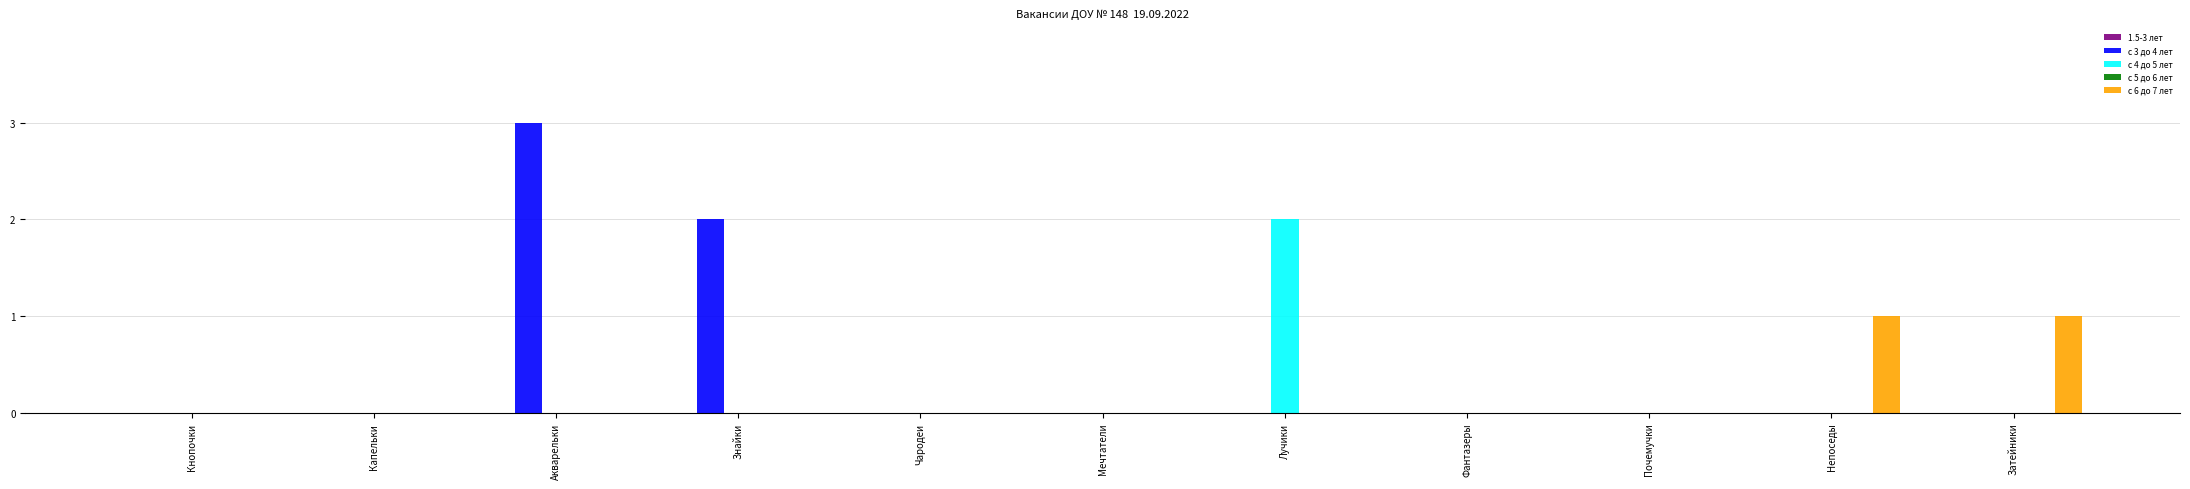

What is the greatest value displayed?

3